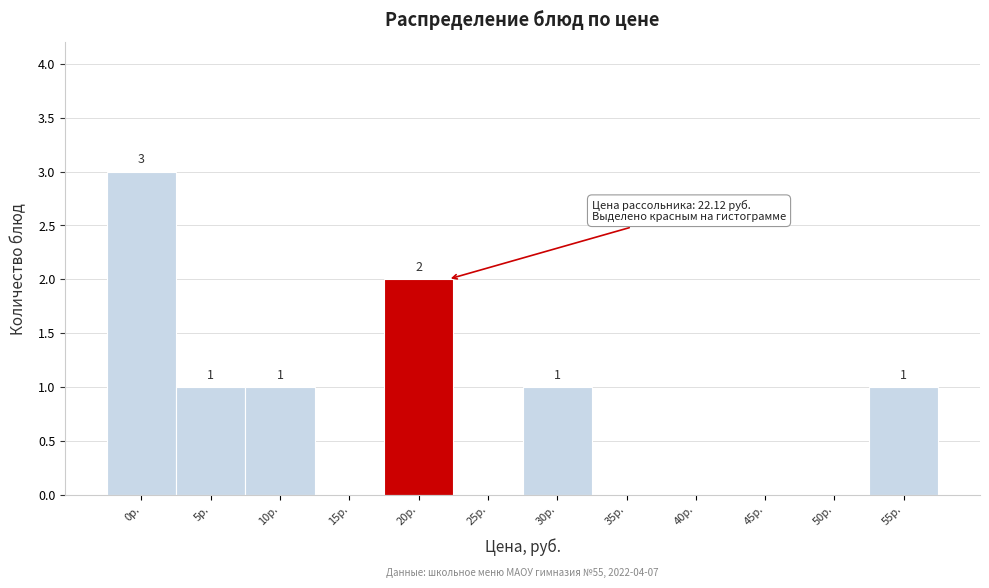

Reading left to right, what are all the values shown in this chart?

0р.=3	5р.=1	10р.=1	15р.=0	20р.=2	25р.=0	30р.=1	35р.=0	40р.=0	45р.=0	50р.=0	55р.=1